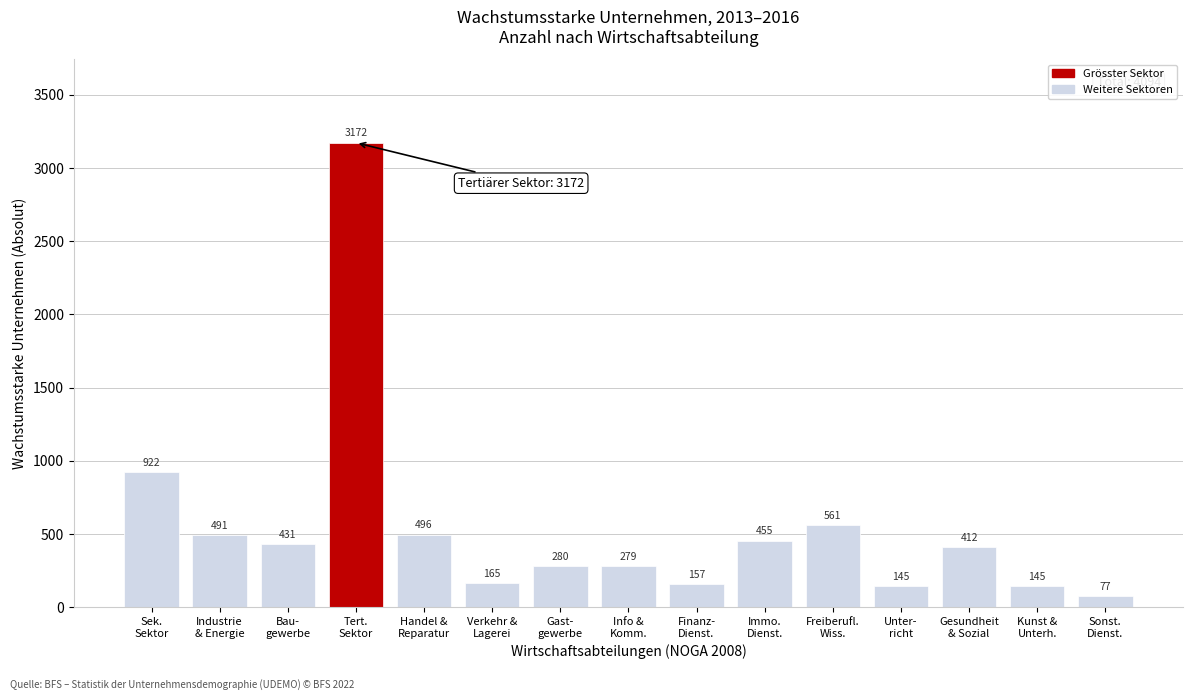

Reading right to left, list all the values displayed in this chart.

77	145	412	145	561	455	157	279	280	165	496	3172	431	491	922